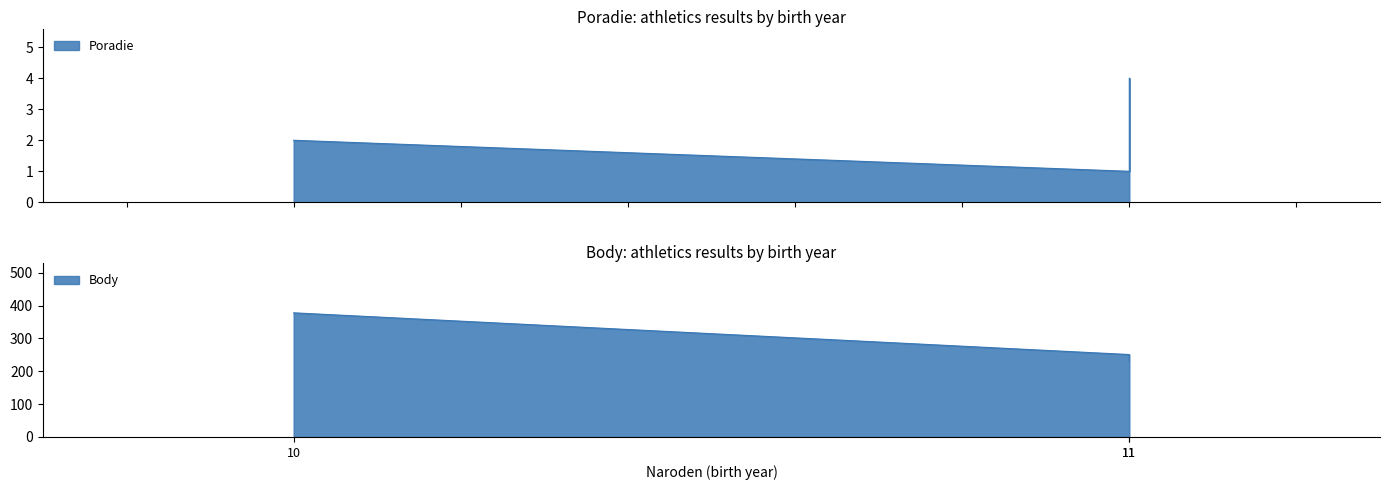

What is the spread (max minus min) of values at 11?

250